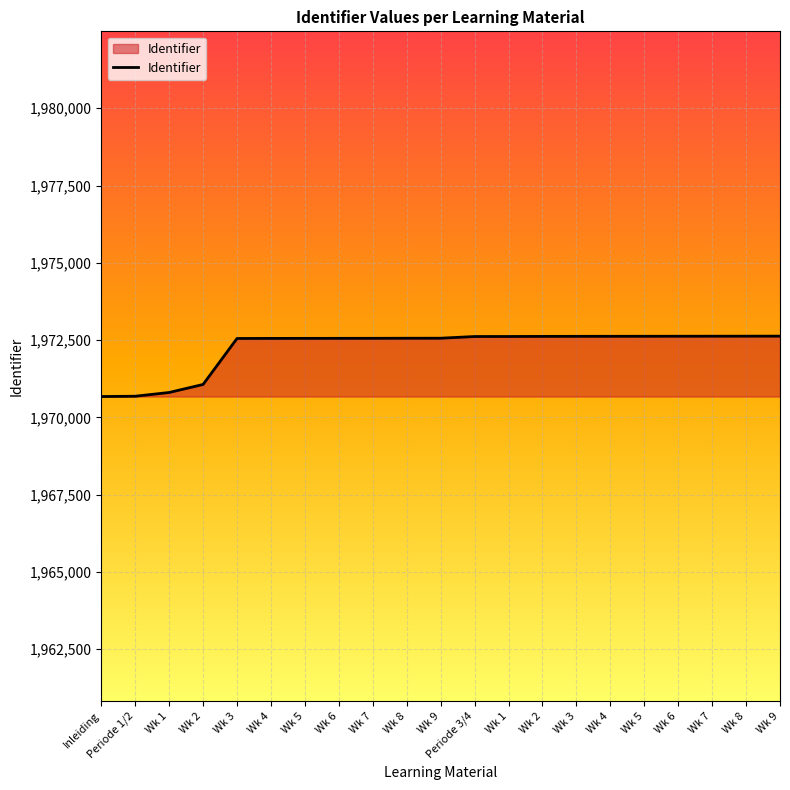

How many distinct data groups are displayed?

1